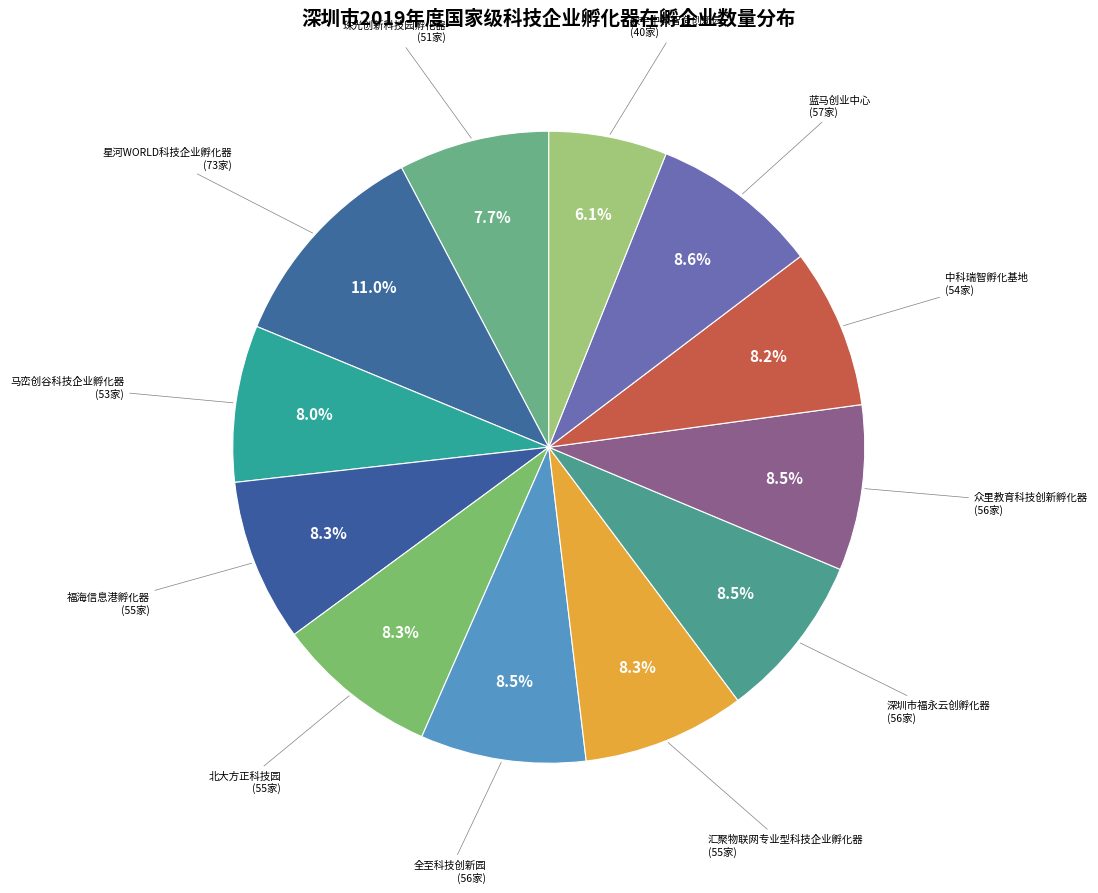

What is the largest slice in the pie chart?

星河WORLD科技企业孵化器